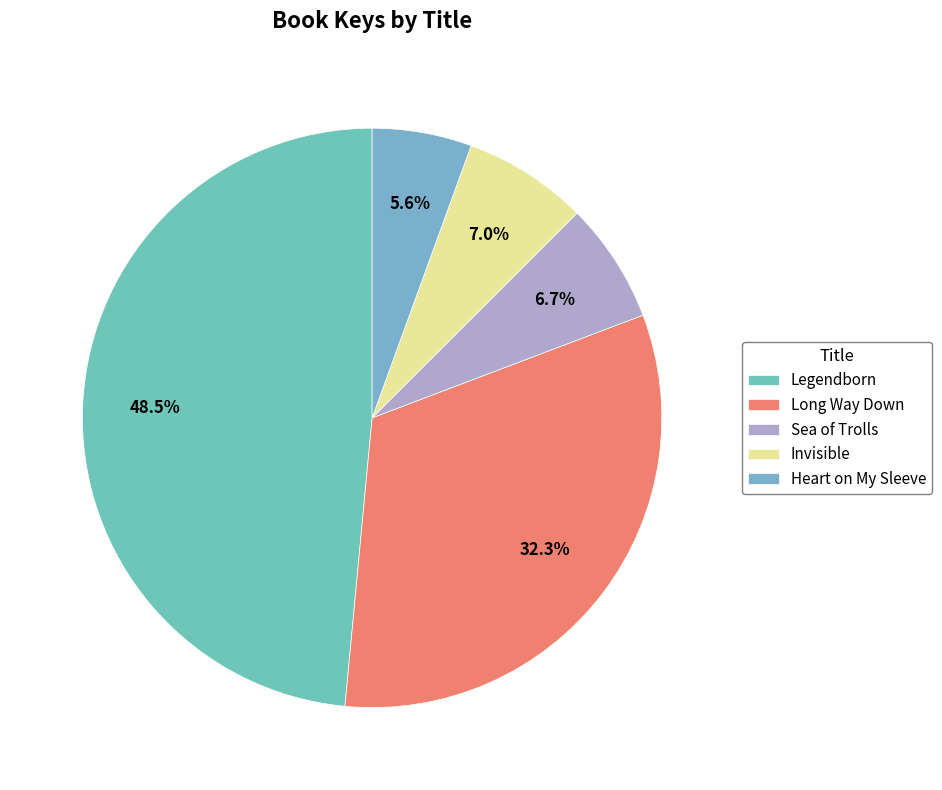

To the nearest percent, what is the difference between the Sea of Trolls and Long Way Down slice percentages?

26%